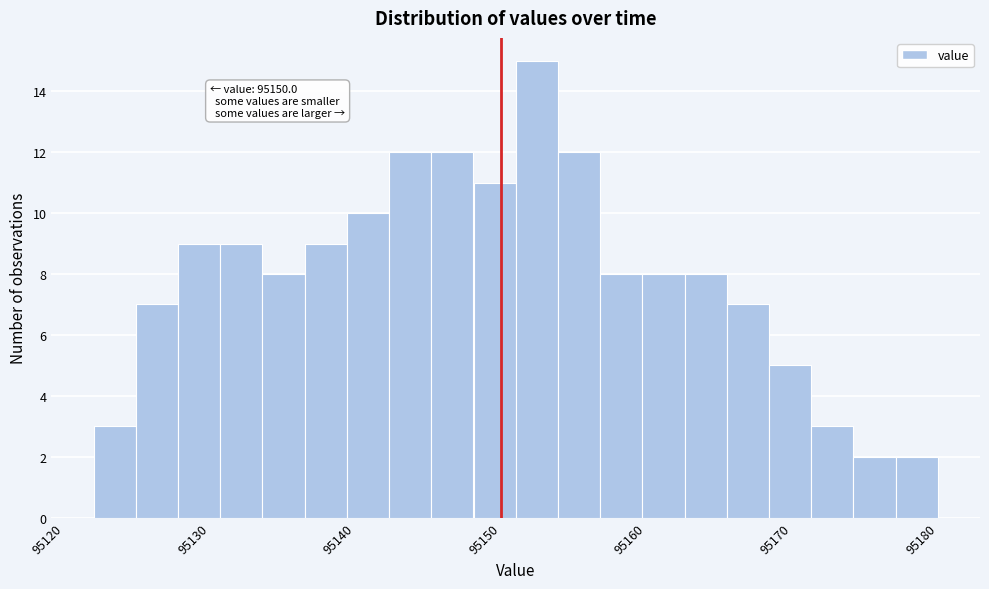

Around what value on the x-axis is the tallest bar? Give the approximate position of its centre, as read against the axis.

95152